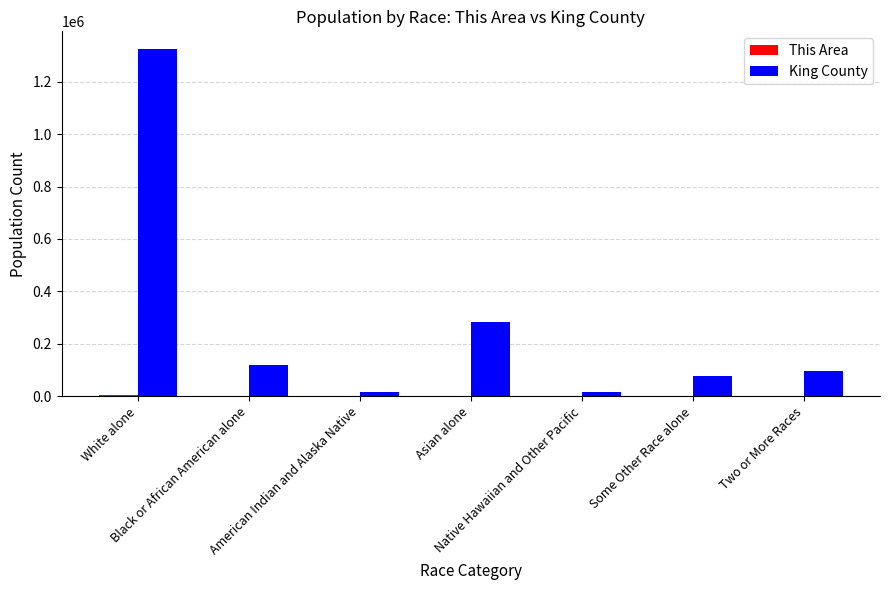

Which series has the largest total across all categories?

King County